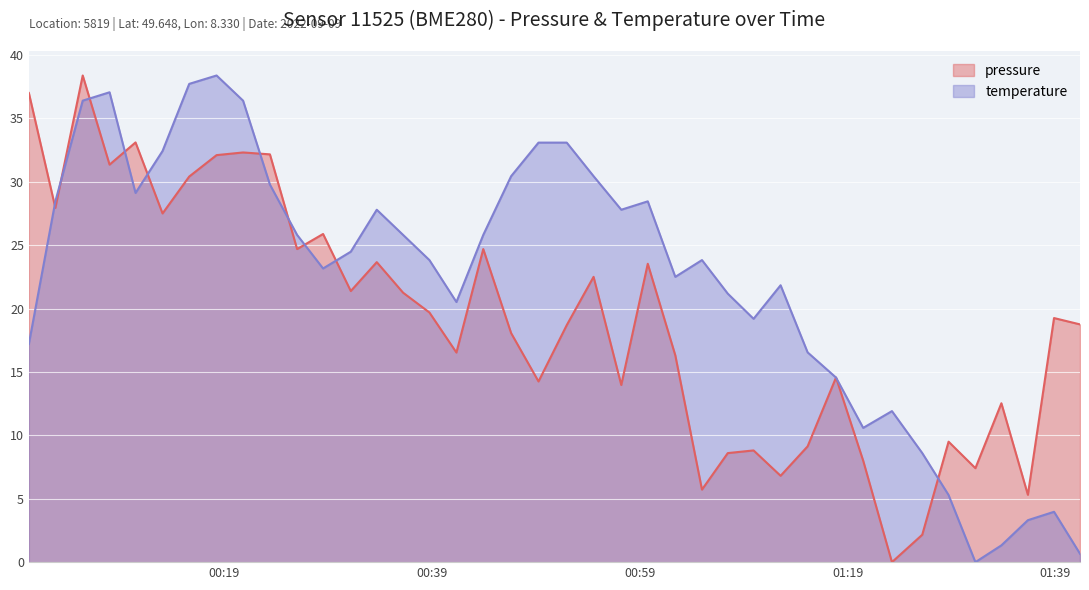

What is the greatest value displayed?

38.4